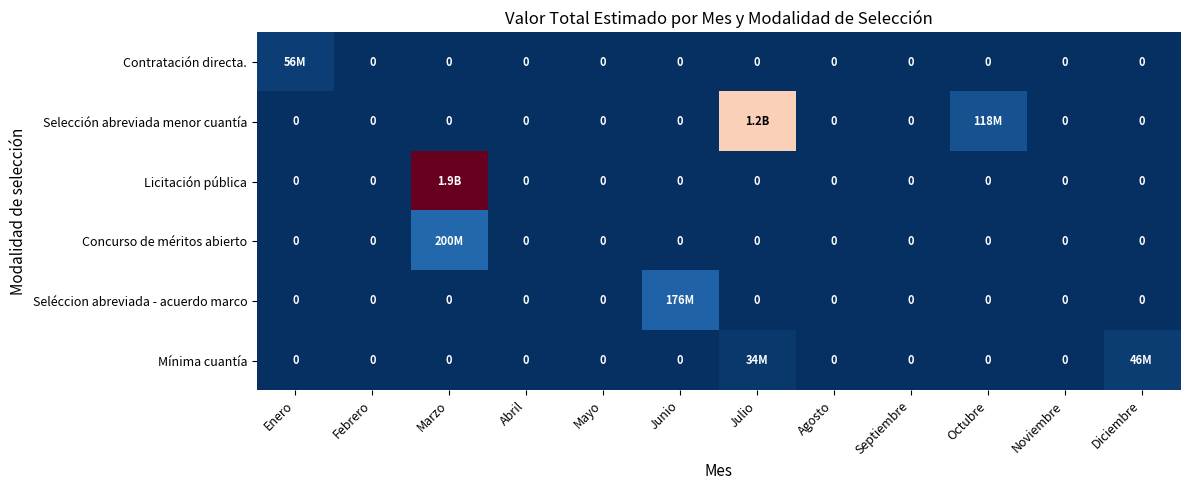

Which series changed the most between Febrero and Marzo?

Licitación pública